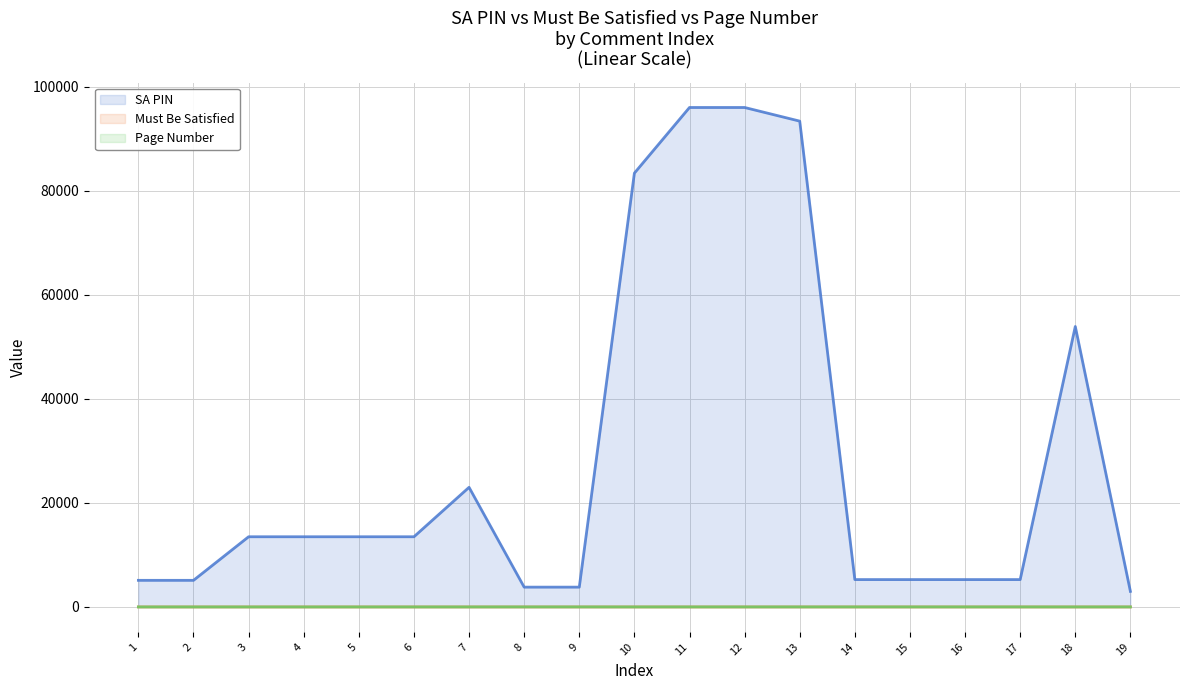

Is it true that SA PIN equals 13492 at 4?

True